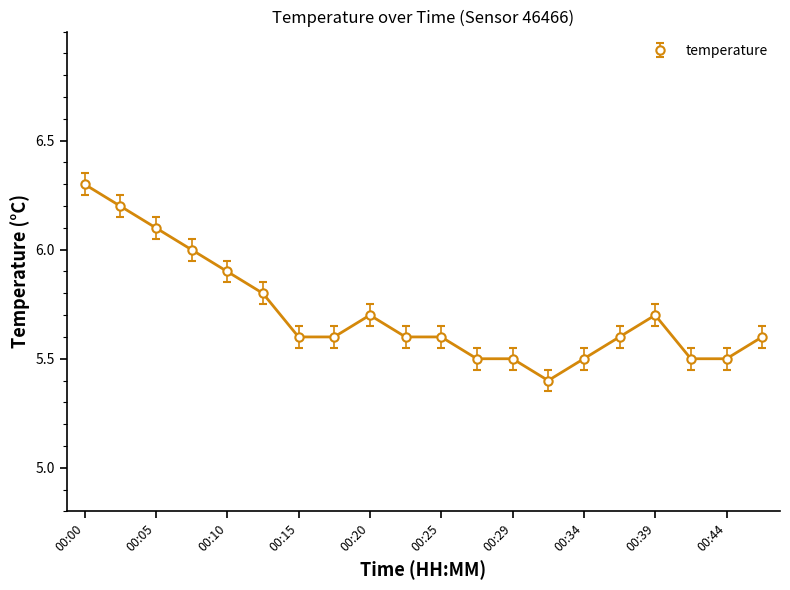

What is the value of the 6th point from the left?

5.8